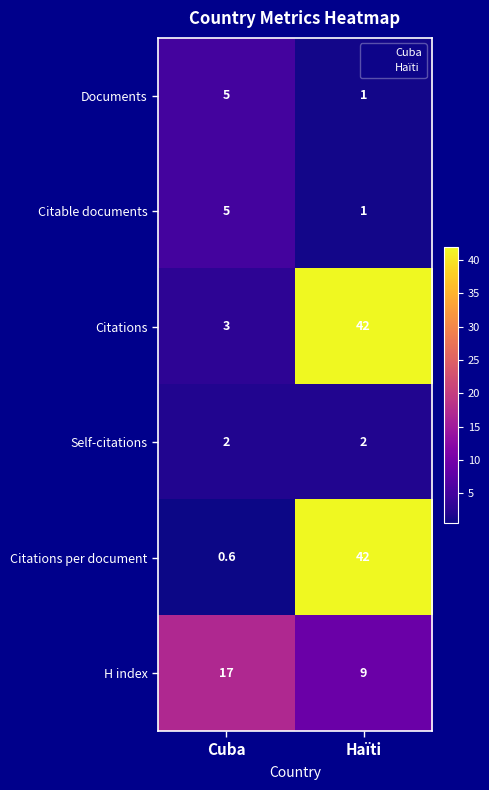

How many data points does each series have?

2